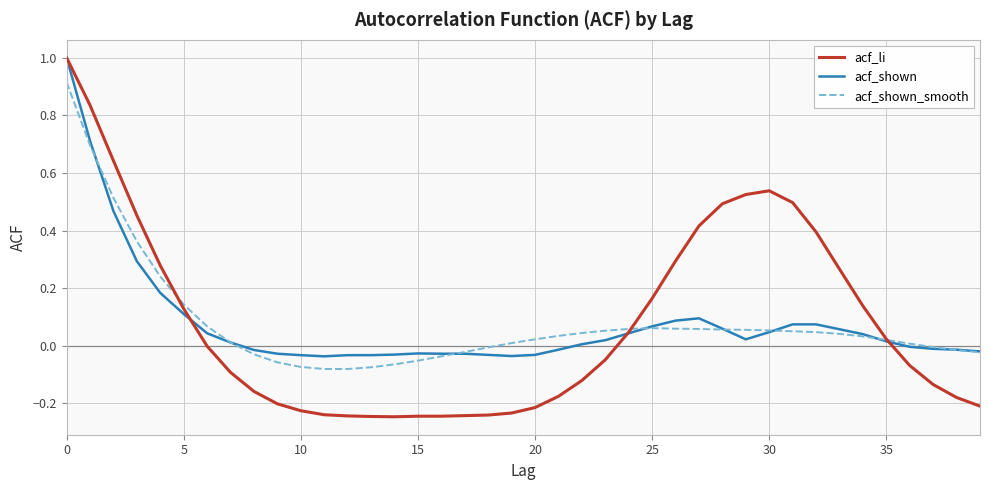

Which series has the widest spread of values?

acf_li